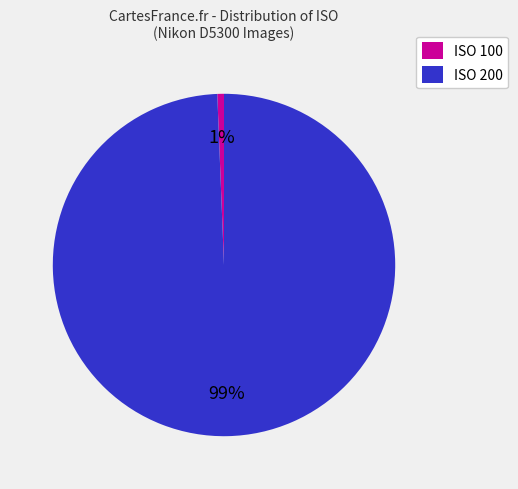

To the nearest percent, what is the combined percentage of ISO 100 and ISO 200?

100%